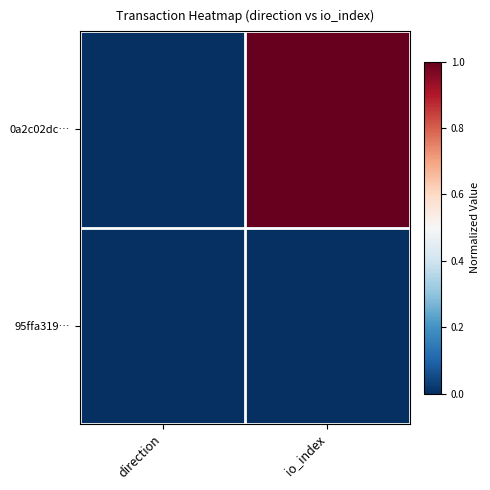

What is the difference between the highest and lowest values at io_index?

1.0